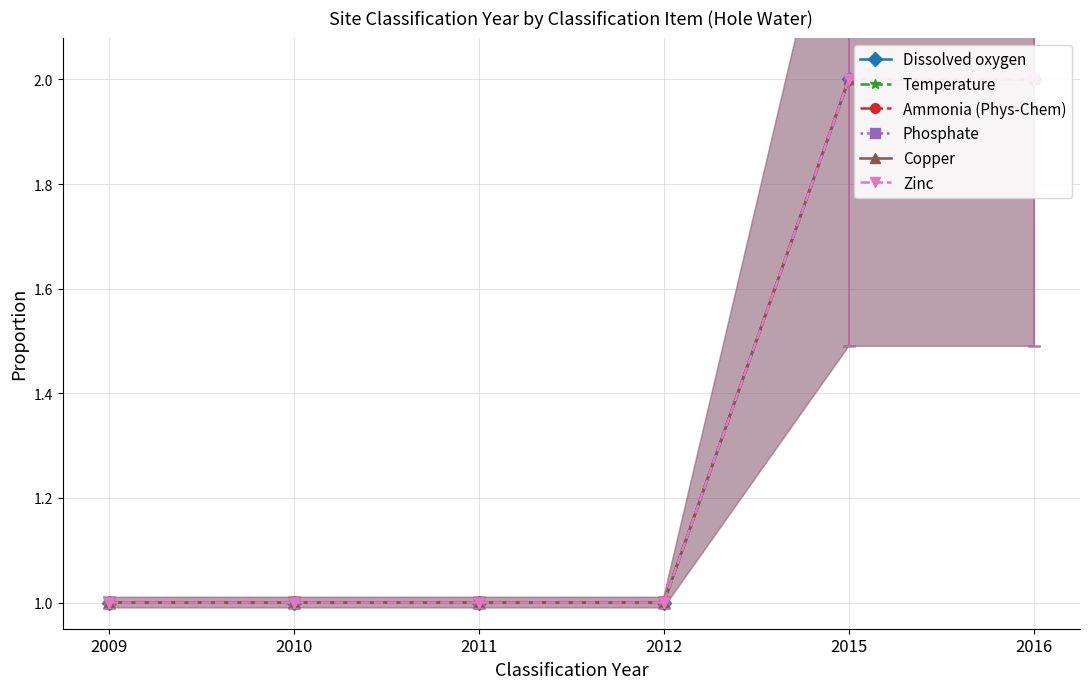

List the labels in order of Ammonia (Phys-Chem) value, smallest first.

2009, 2010, 2011, 2012, 2015, 2016